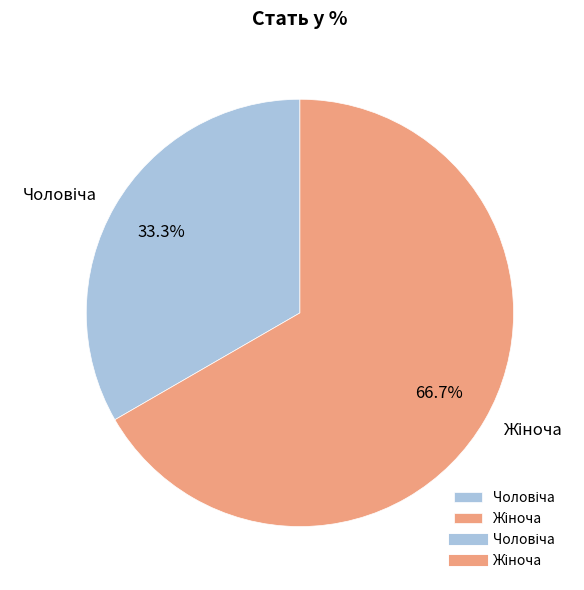

Does any single category account for the majority?

Yes